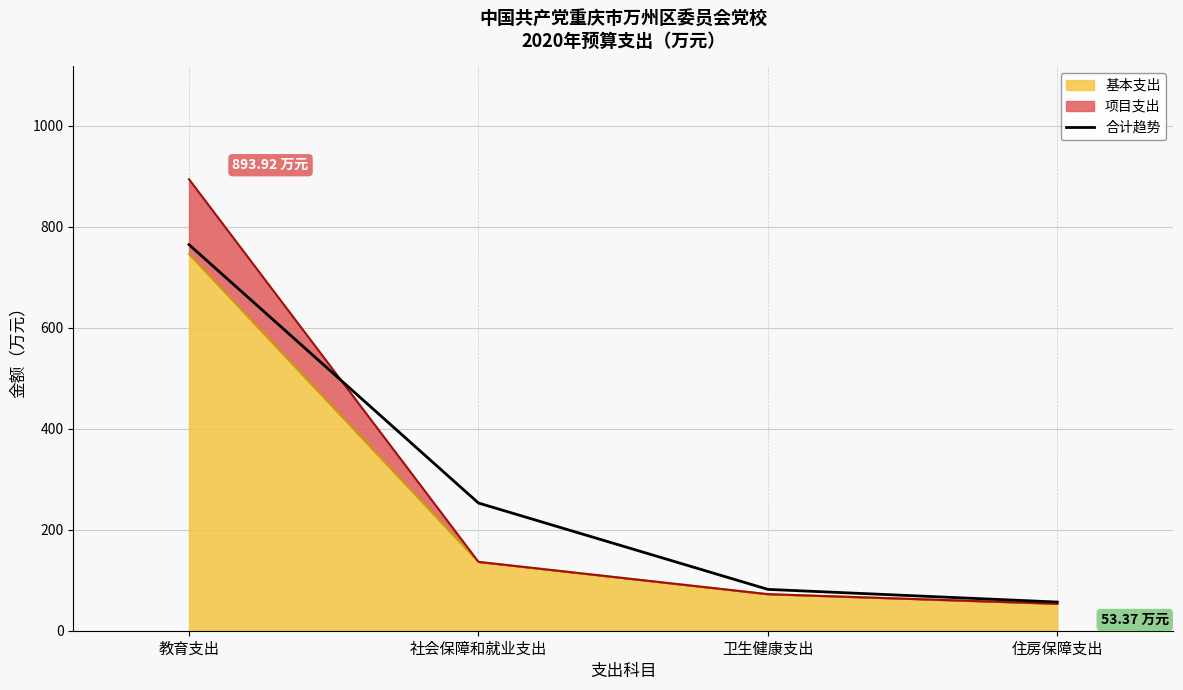

How many lines are shown in the chart?

1